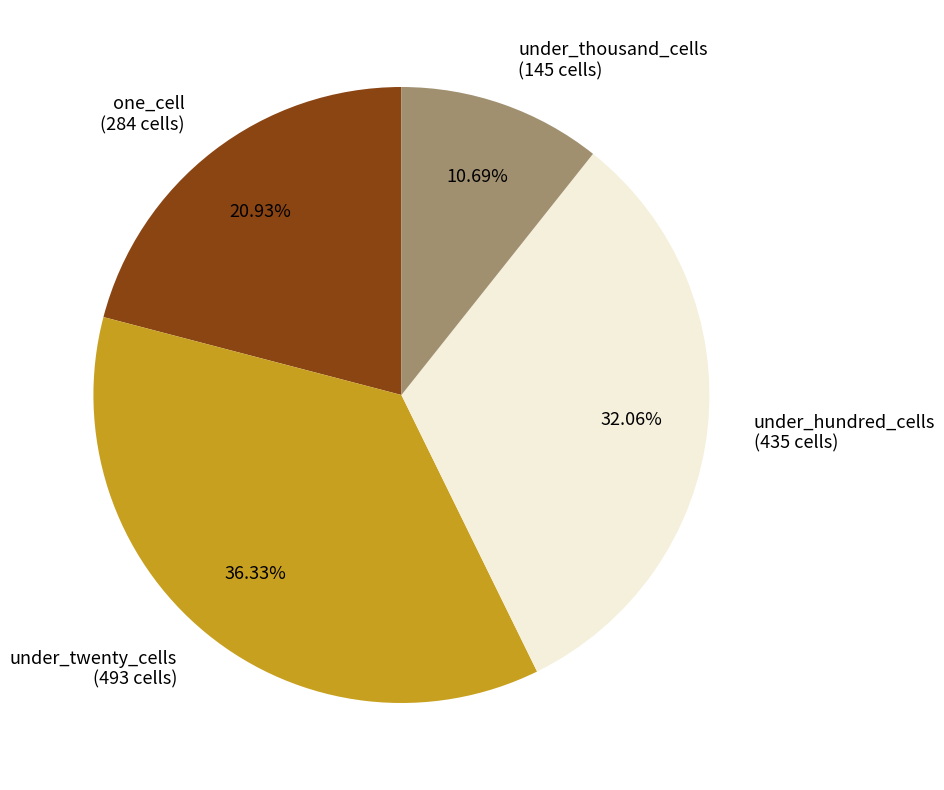

What is the total percentage of under_hundred_cells and under_thousand_cells?

42.7%